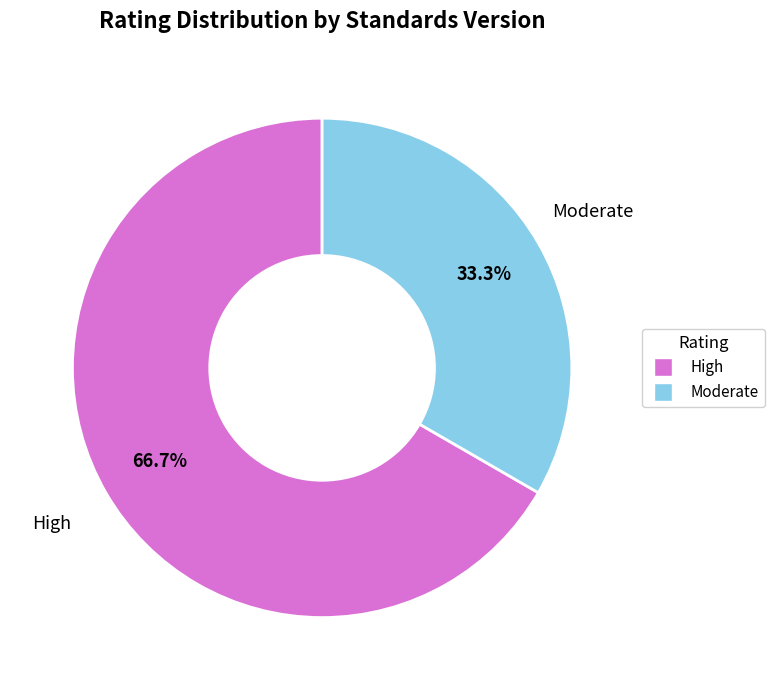

What is the largest slice in the pie chart?

High